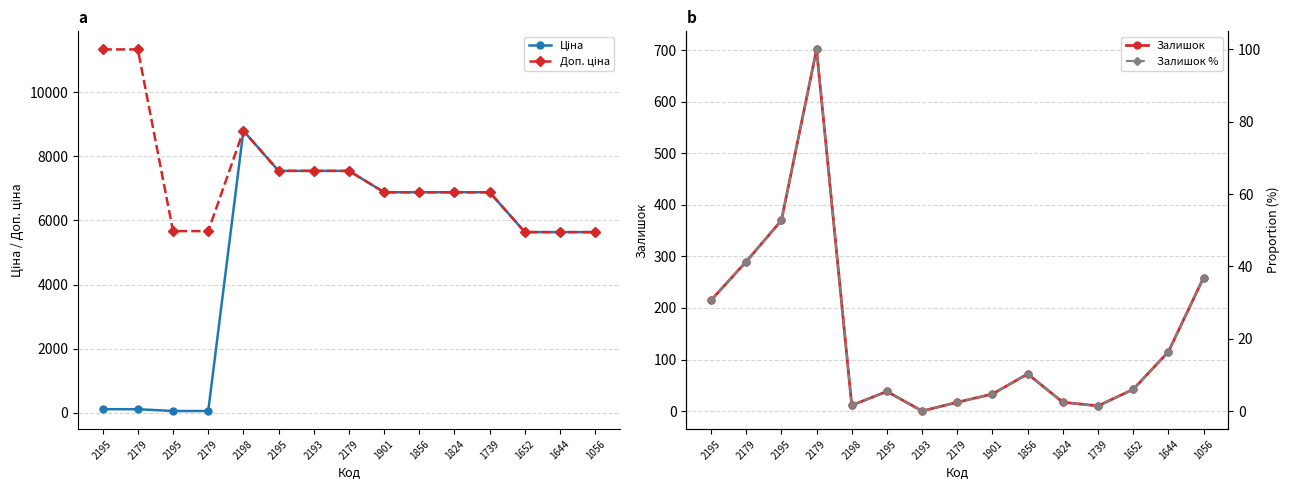

The value of Ціна at 2179 is 7545.9. True or false?

True